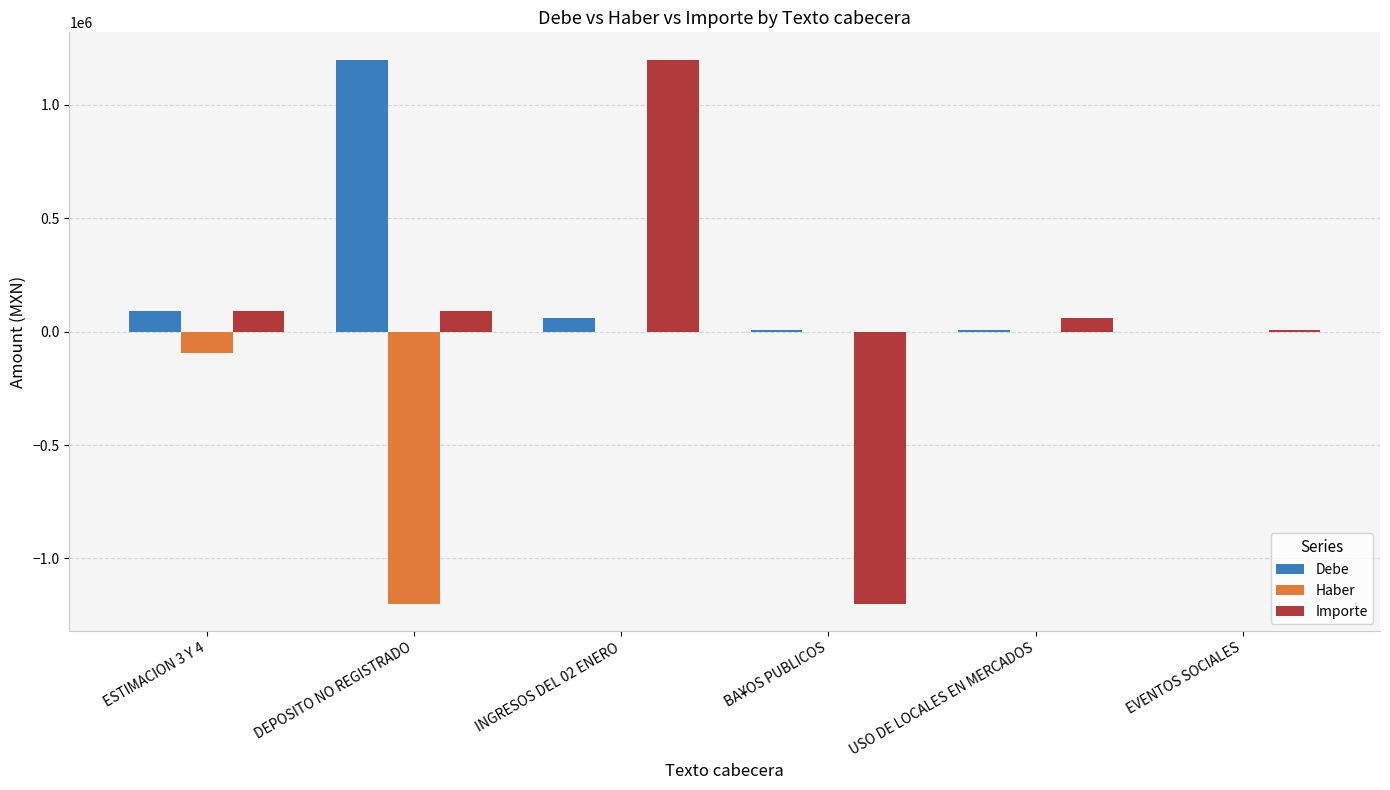

What value does the Haber series have at DEPOSITO NO REGISTRADO?

-1200000.0